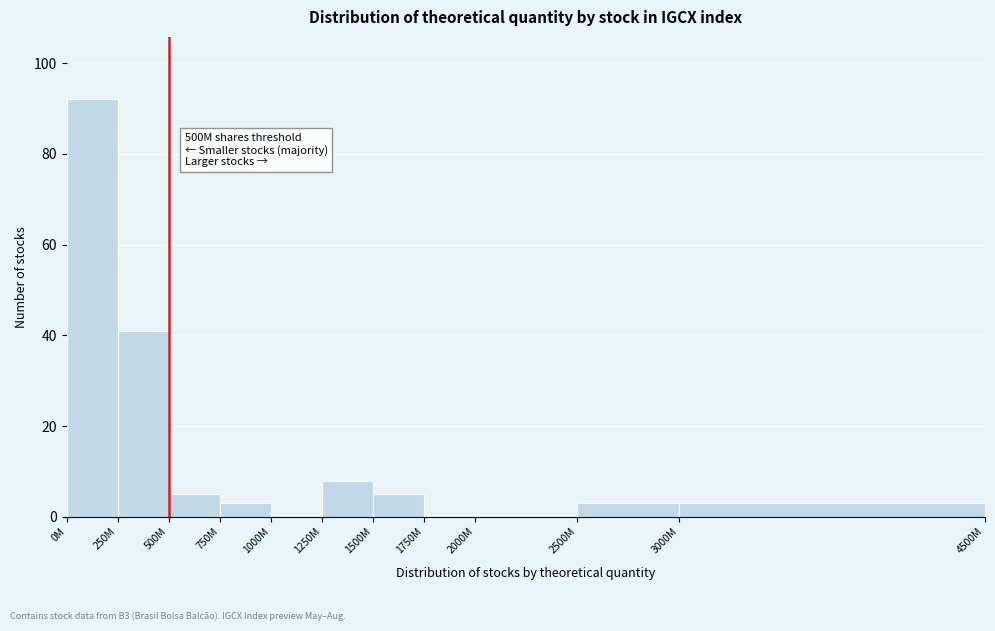

Reading left to right, extract all data points from this chart.

0M=92	250M=41	500M=5	750M=3	1000M=0	1250M=8	1500M=5	1750M=0	2000M=0	2500M=3	3000M=3